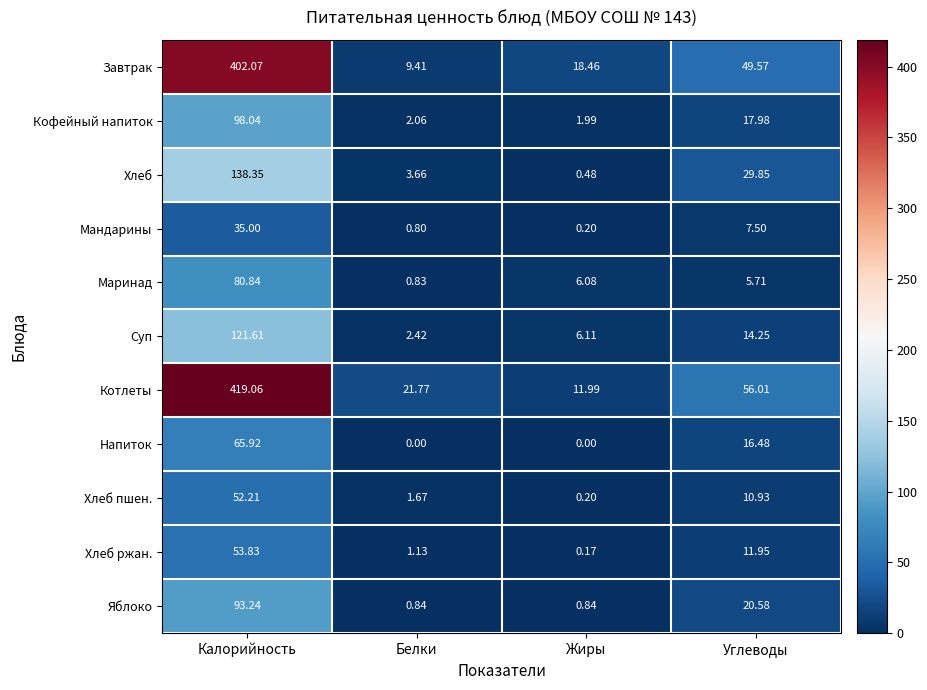

Where is Завтрак nearest to the value 205?

Углеводы